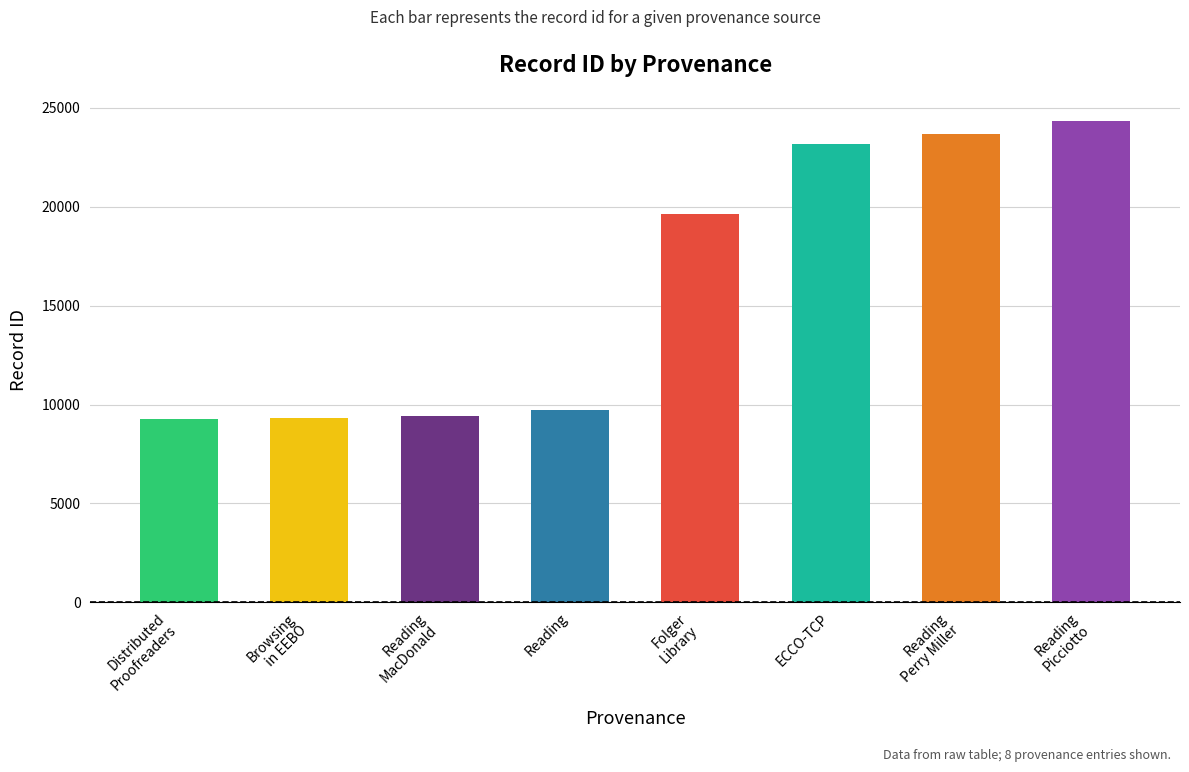

What is the label of the 6th bar from the left?

ECCO-TCP